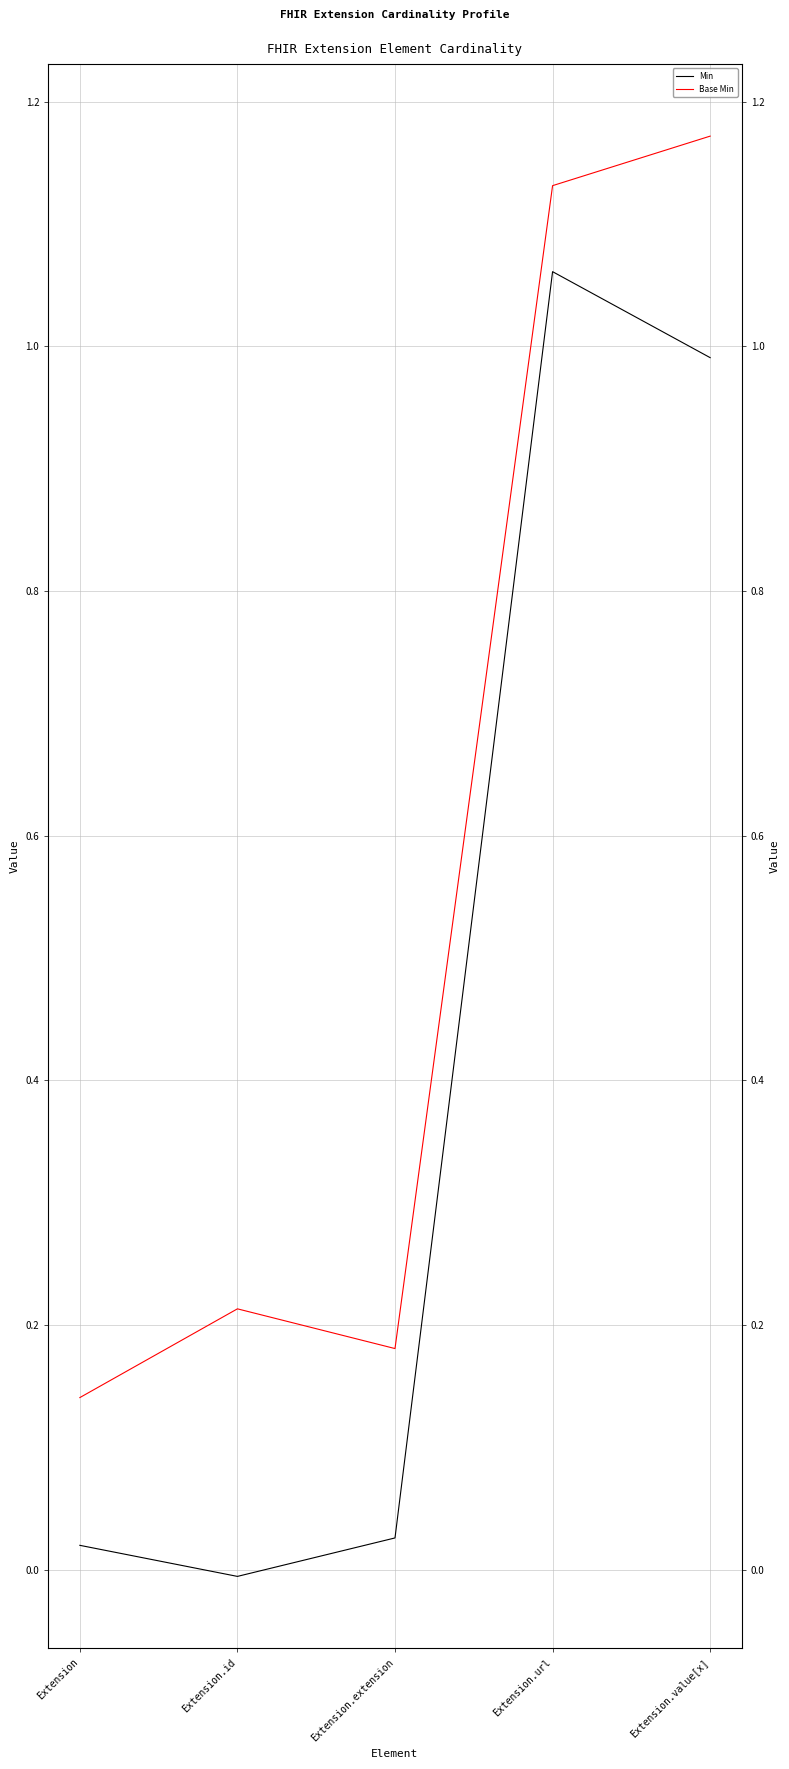

The Min series shows 1.0 at Extension.value[x]. True or false?

True